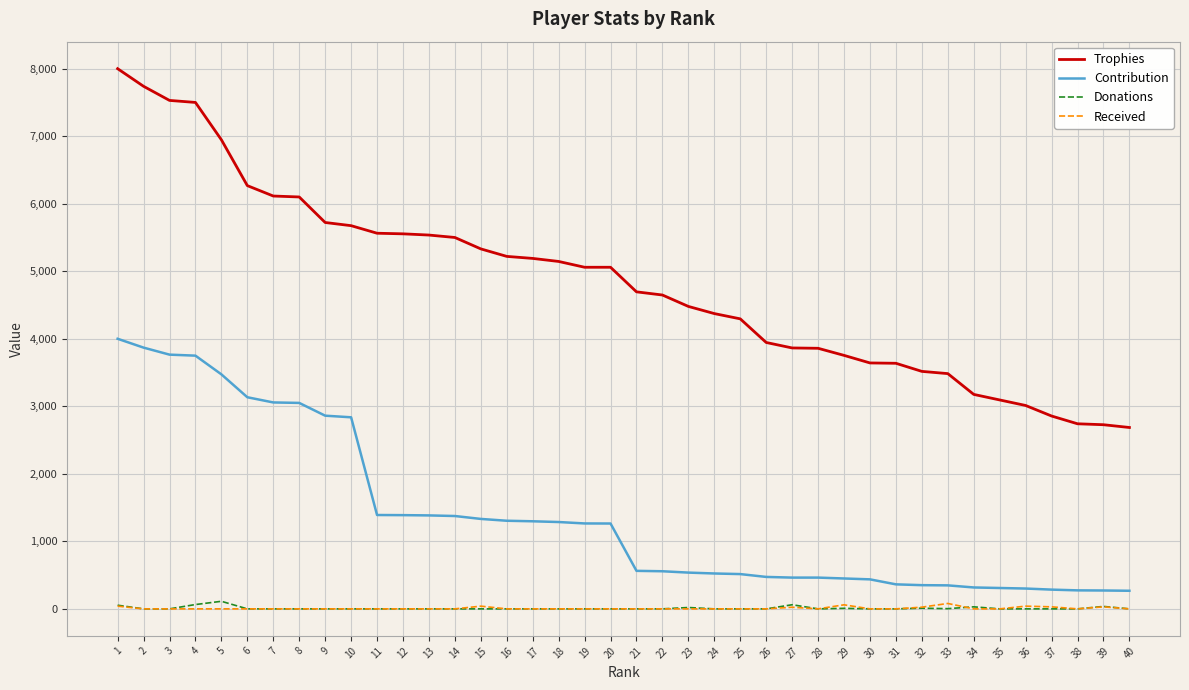

What is the difference between the highest and lowest values at 39?

2697